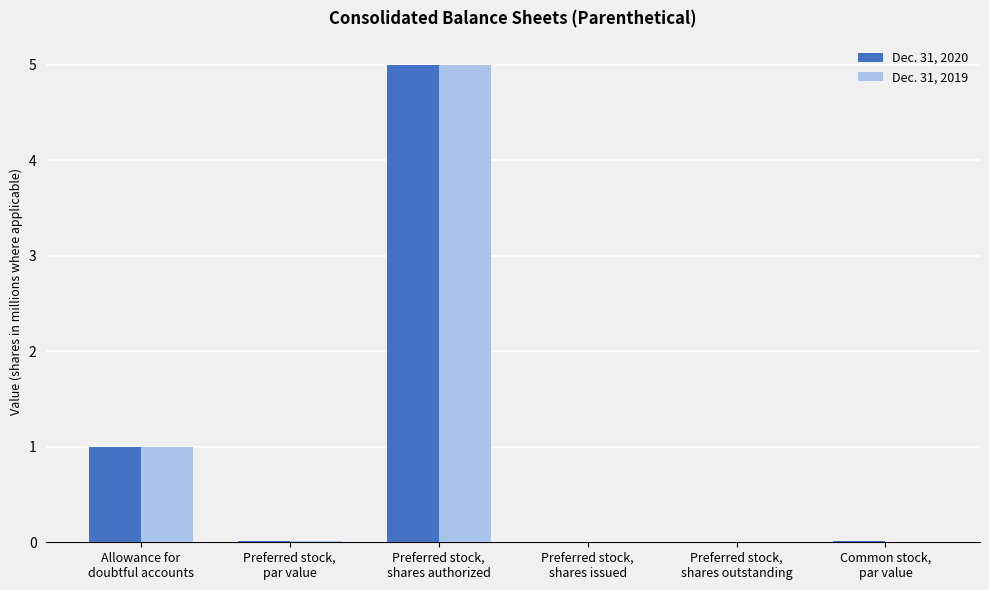

Is it true that Dec. 31, 2019 equals 5.0 at Preferred stock,
shares authorized?

True